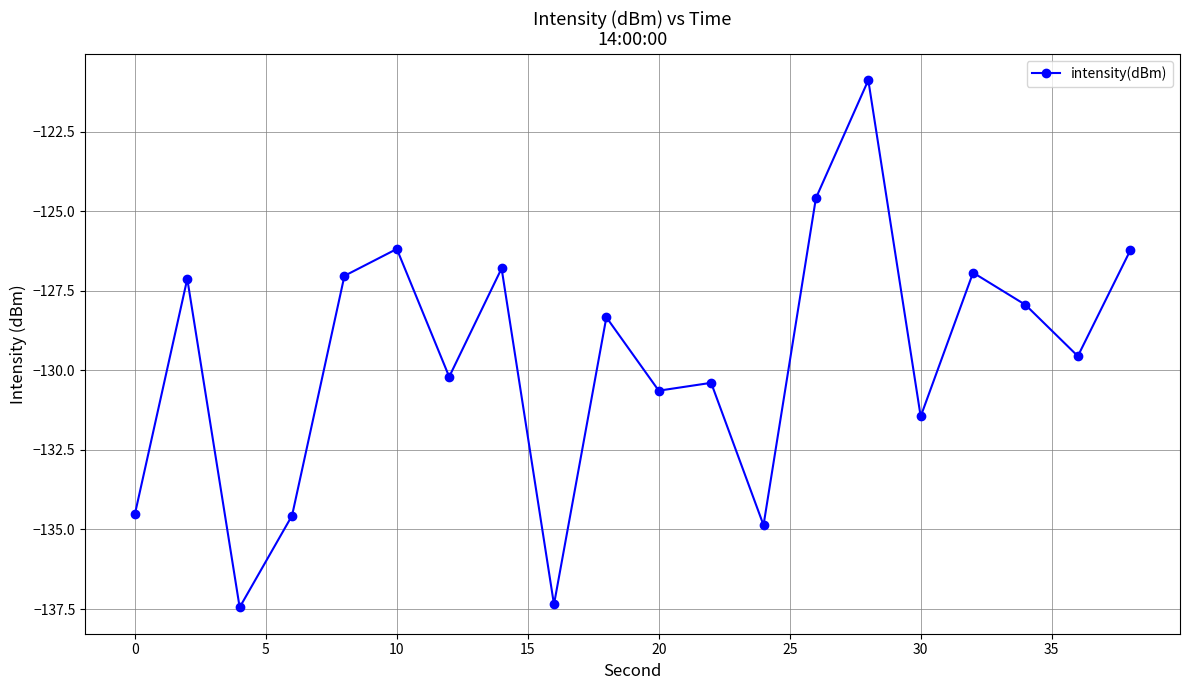

What is the sum of all values?

-2593.1